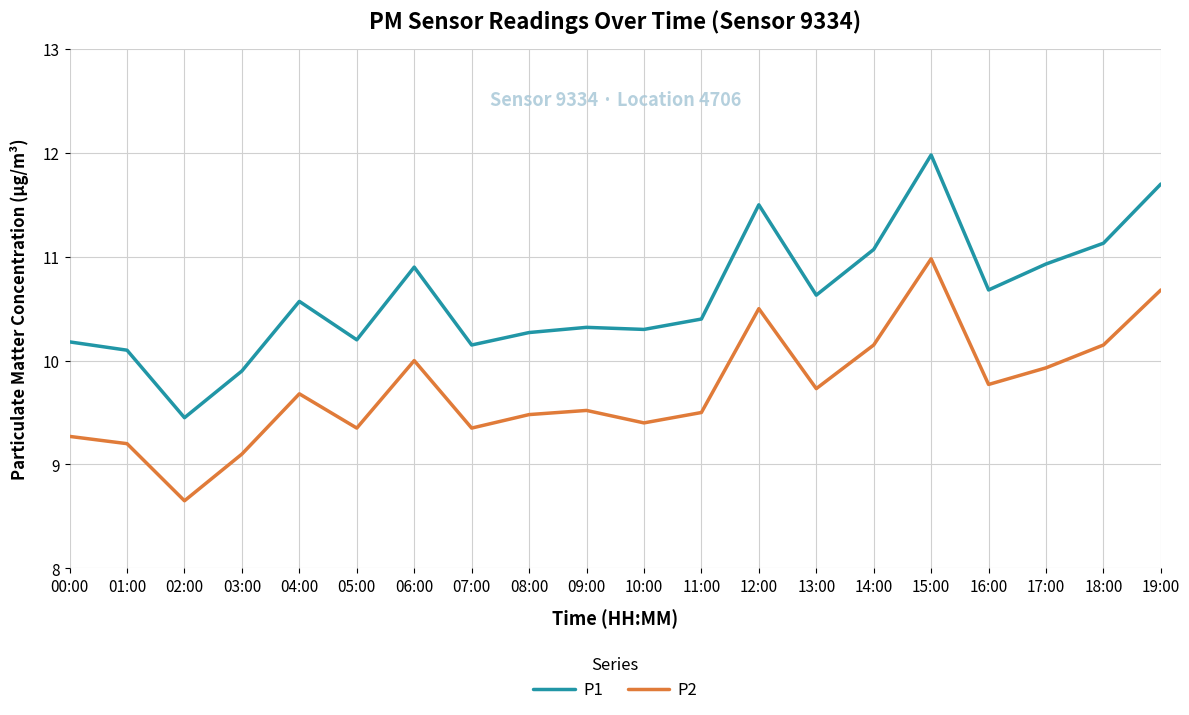

What is the difference between the maximum and minimum values in the P1 series?

2.5